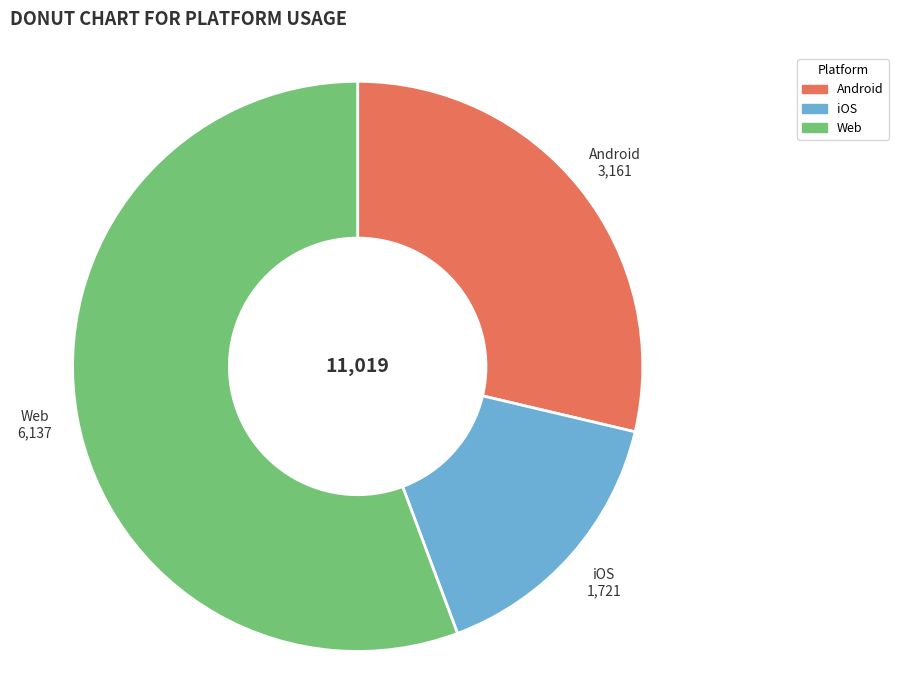

Is there a majority slice in this chart?

Yes